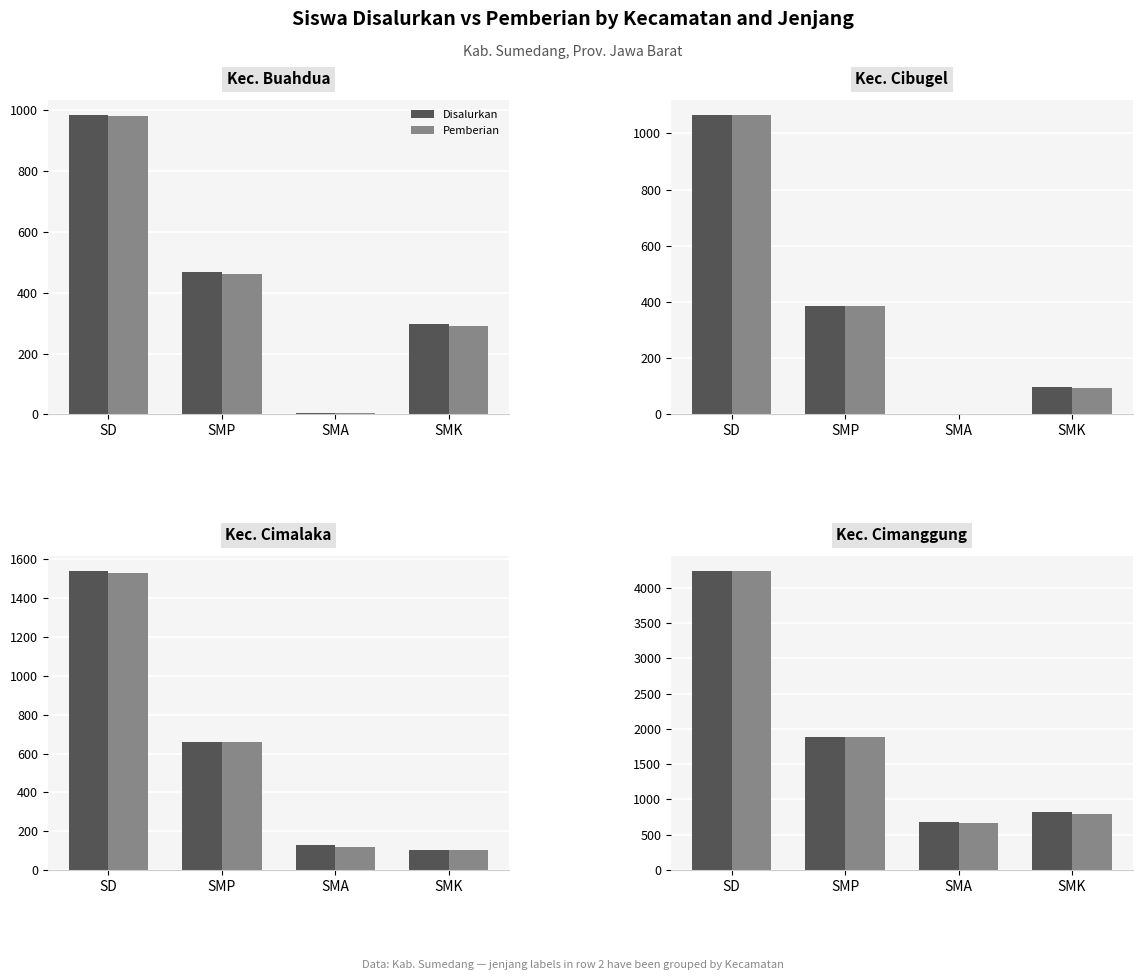

The Pemberian series shows 1886 at SMP. True or false?

True